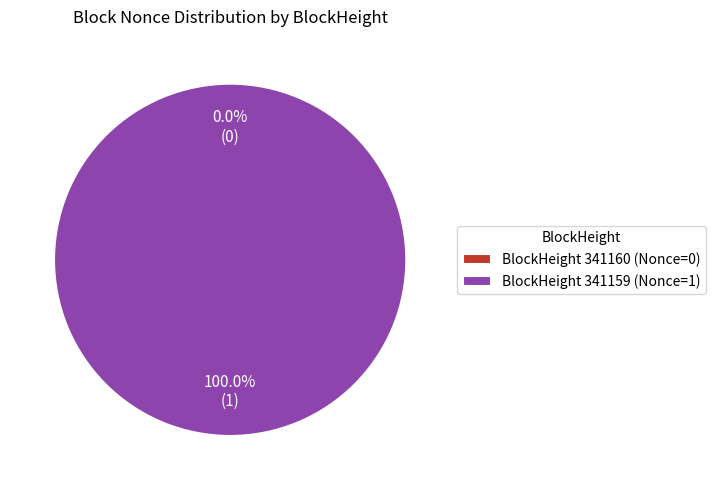

Count the number of slices in the pie.

2